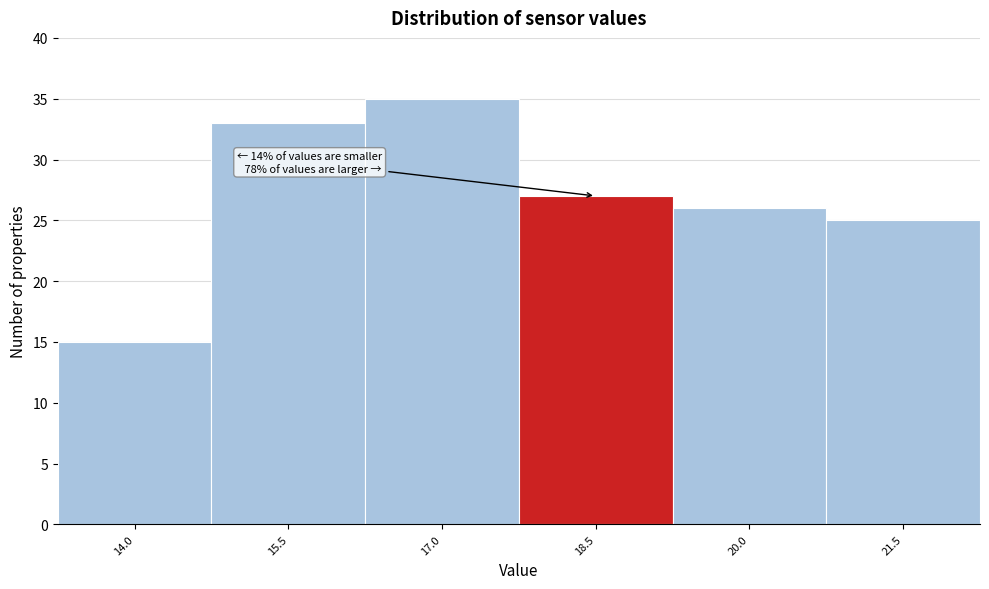

Reading left to right, what are all the values shown in this chart?

14.0=15	15.5=33	17.0=35	18.5=27	20.0=26	21.5=25